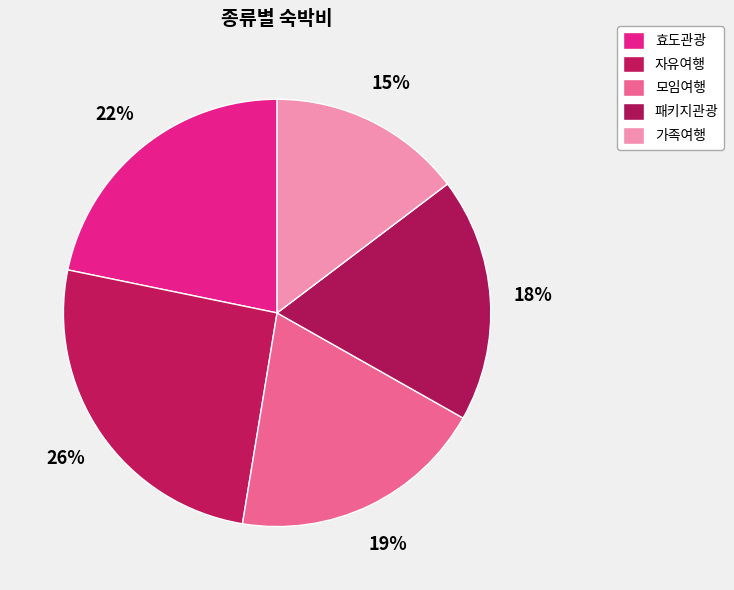

What is the largest slice in the pie chart?

자유여행